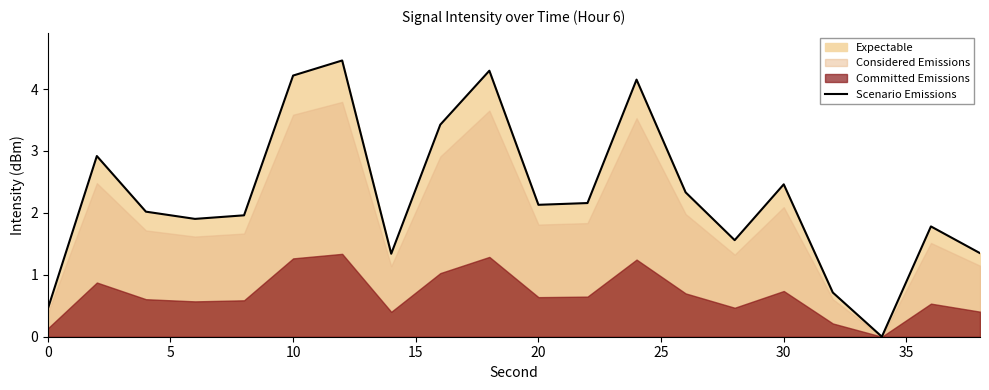

The value of Scenario Emissions at 10 is 4.2. True or false?

True